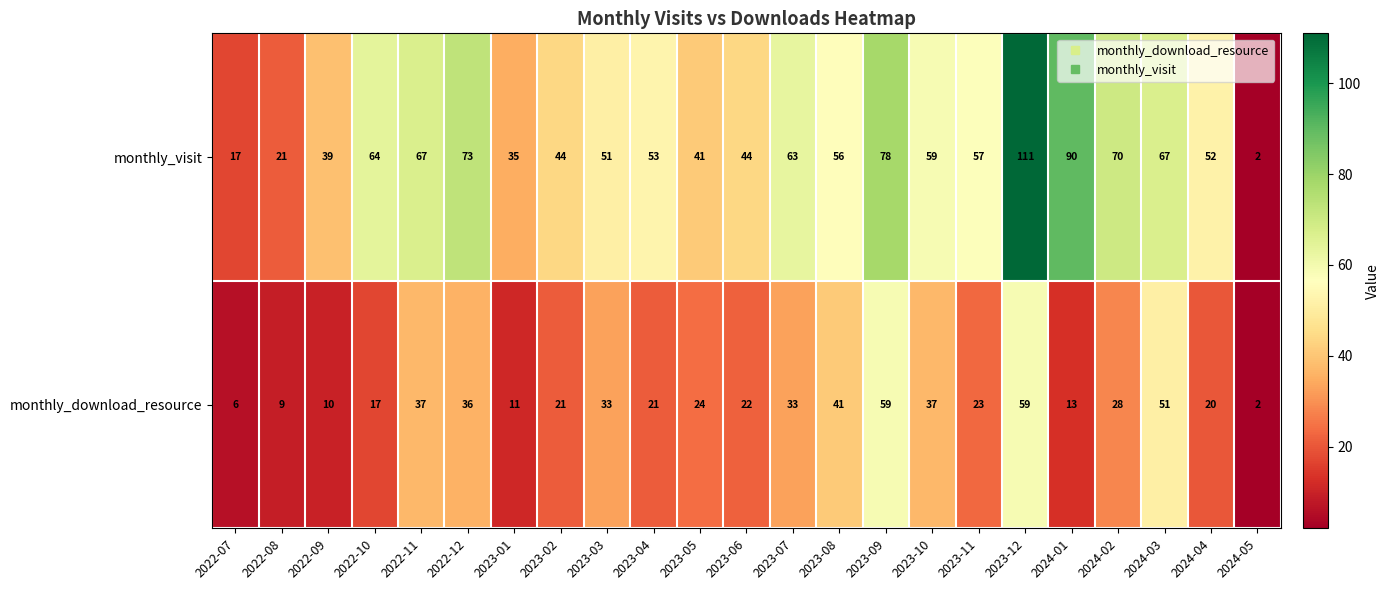

Which series has the largest total across all categories?

monthly_visit